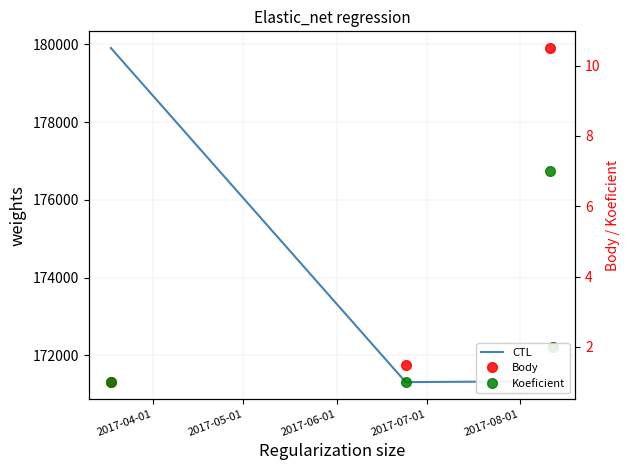

True or false: Koeficient has more than 2 interior local peaks.

False